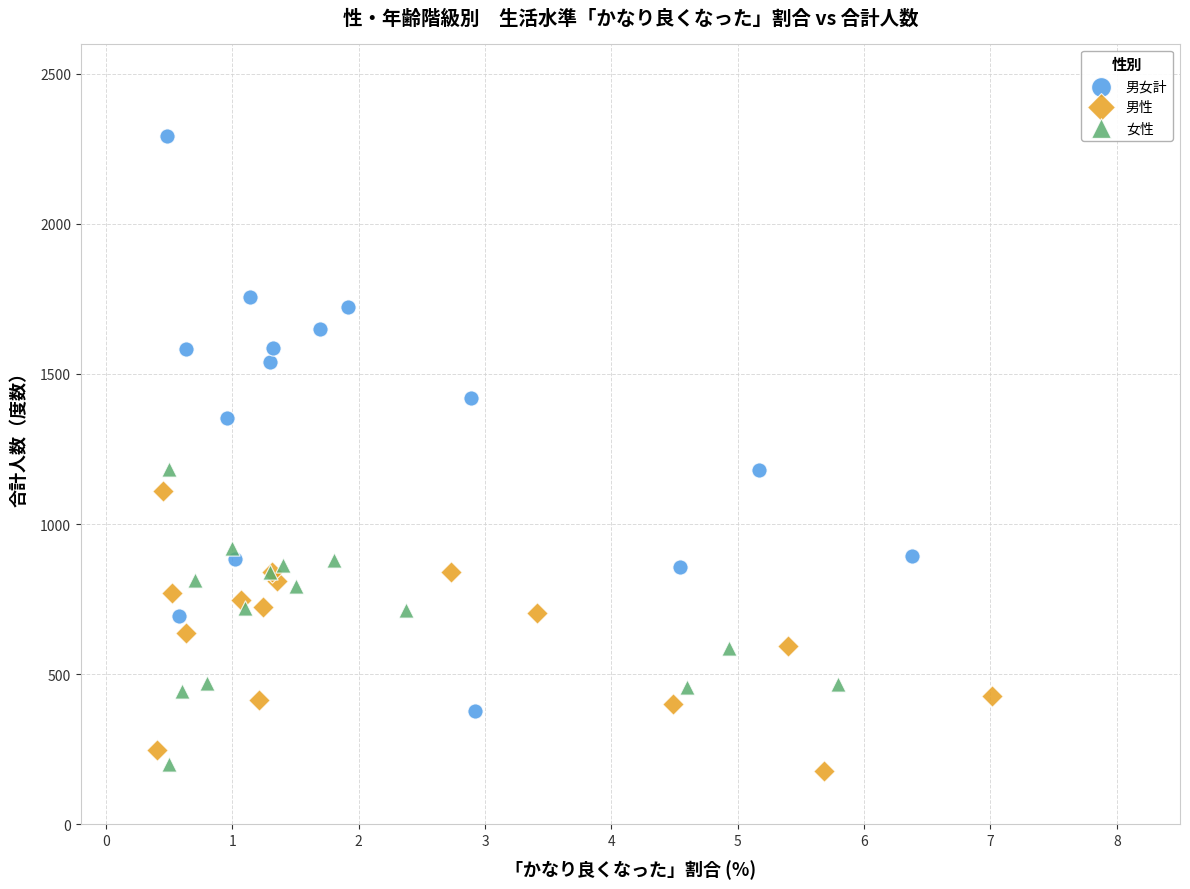

Which series reaches the minimum Y coordinate?

男性